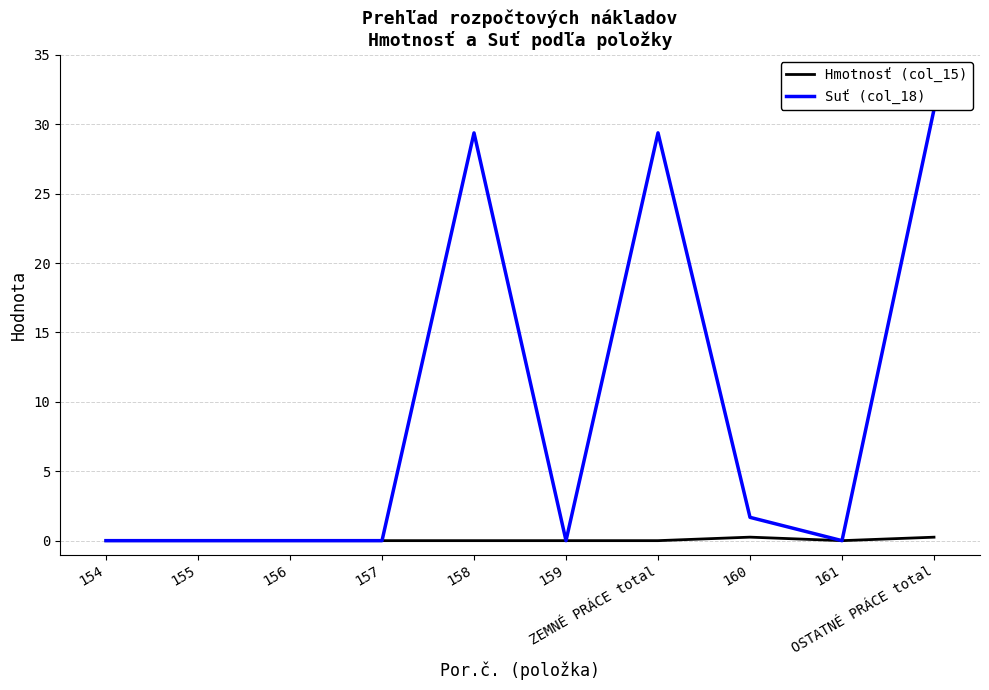

What is the difference between the maximum and minimum values in the Suť (col_18) series?

31.1